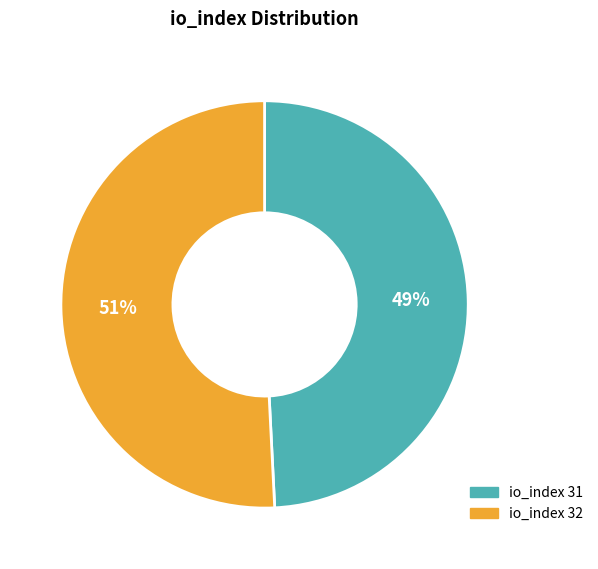

Do io_index 32 and io_index 31 together represent more than half of the pie?

Yes